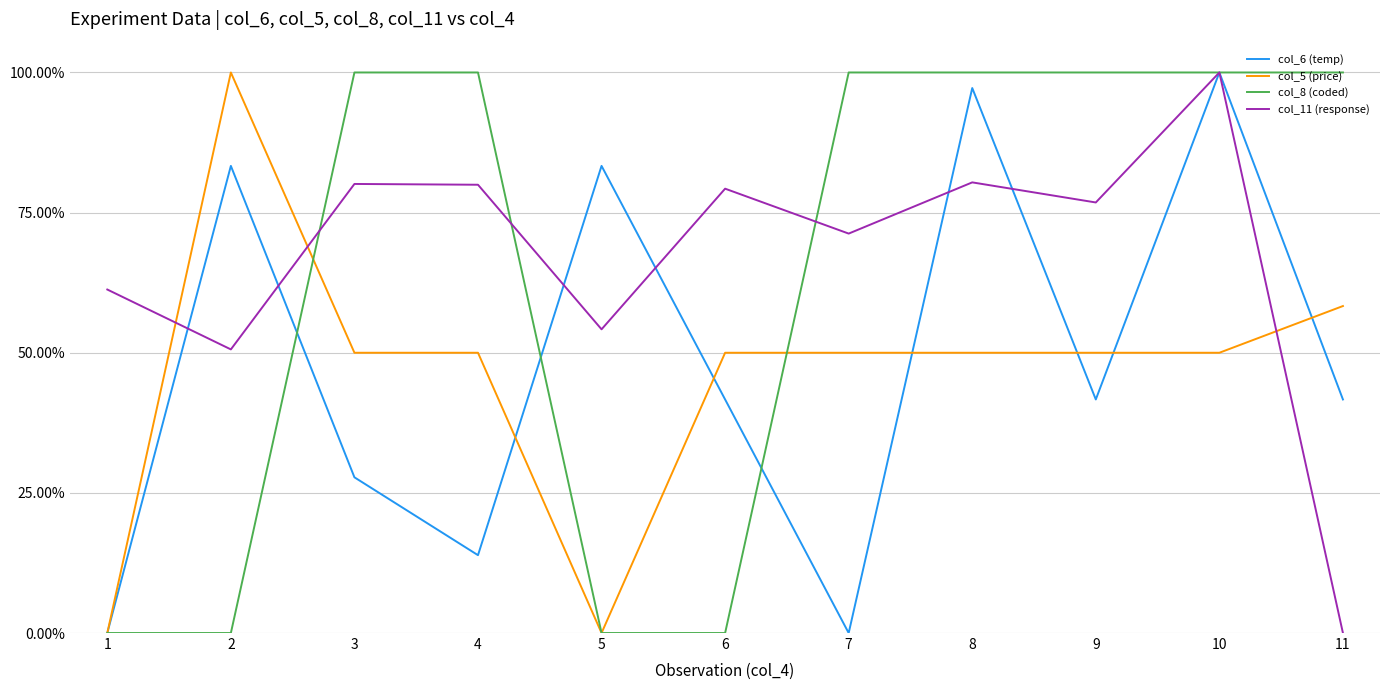

True or false: col_8 (coded) has more than 2 interior local peaks.

False